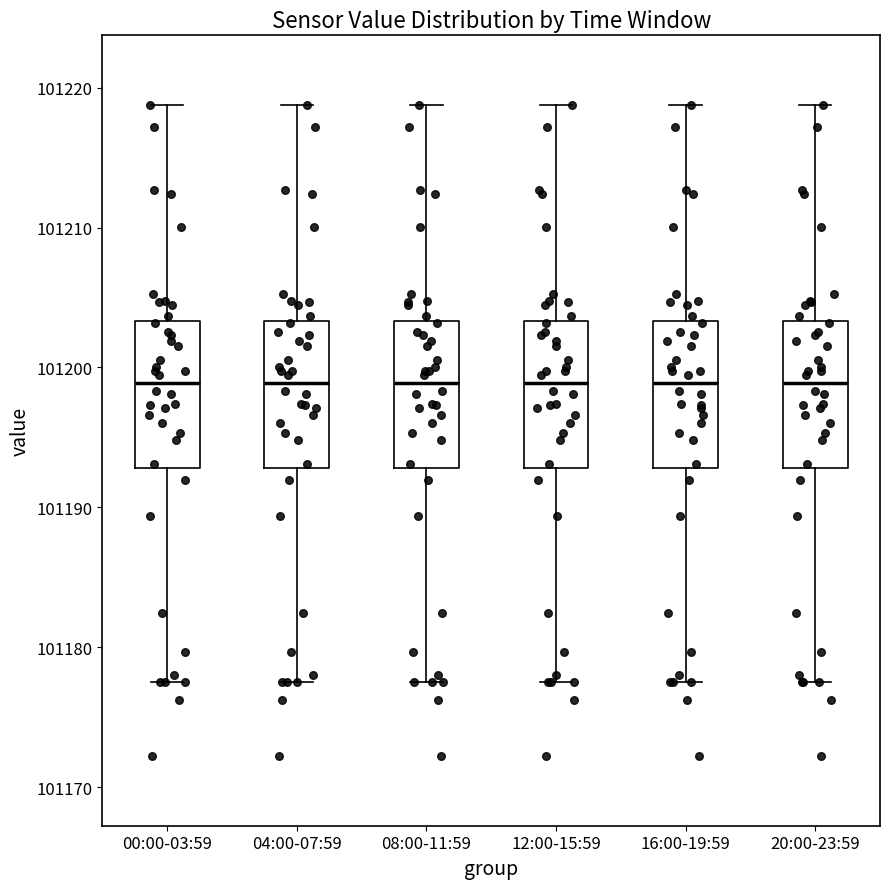

Reading left to right, transcribe this box plot: for each box, give where its median line is, the range the box spans, and where its two whiskers end, as read against the y-axis. The values are not printed on the chart, so give them approximately, as read against the axis.

00:00-03:59: median 101199, box 101193 to 101203, whiskers 101178 to 101219
04:00-07:59: median 101199, box 101193 to 101203, whiskers 101178 to 101219
08:00-11:59: median 101199, box 101193 to 101203, whiskers 101178 to 101219
12:00-15:59: median 101199, box 101193 to 101203, whiskers 101178 to 101219
16:00-19:59: median 101199, box 101193 to 101203, whiskers 101178 to 101219
20:00-23:59: median 101199, box 101193 to 101203, whiskers 101178 to 101219